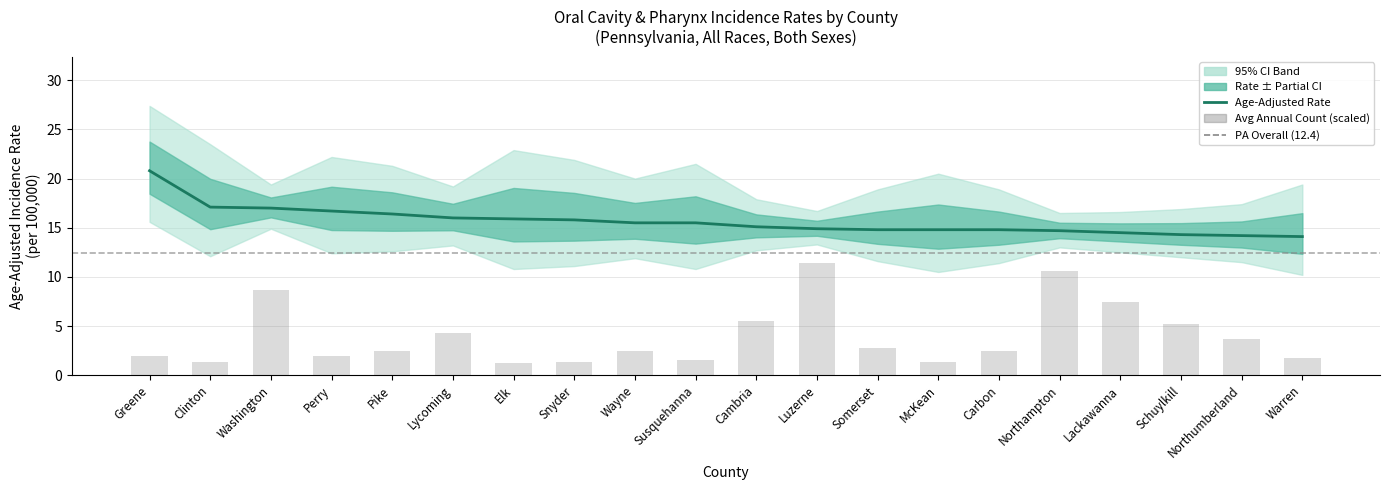

Which series changed the most between Perry and Somerset?

Age-Adjusted Rate